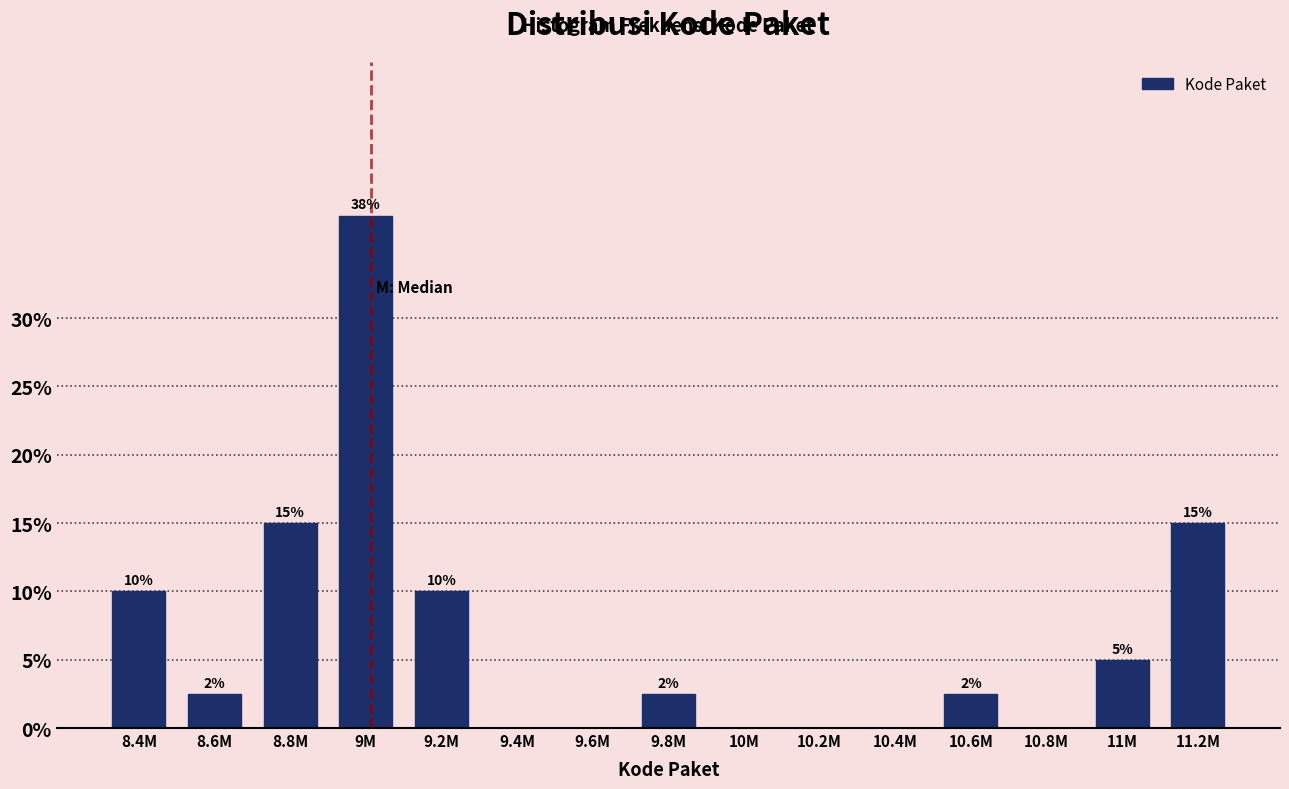

At which label does the data first exceed 2?

8.4M